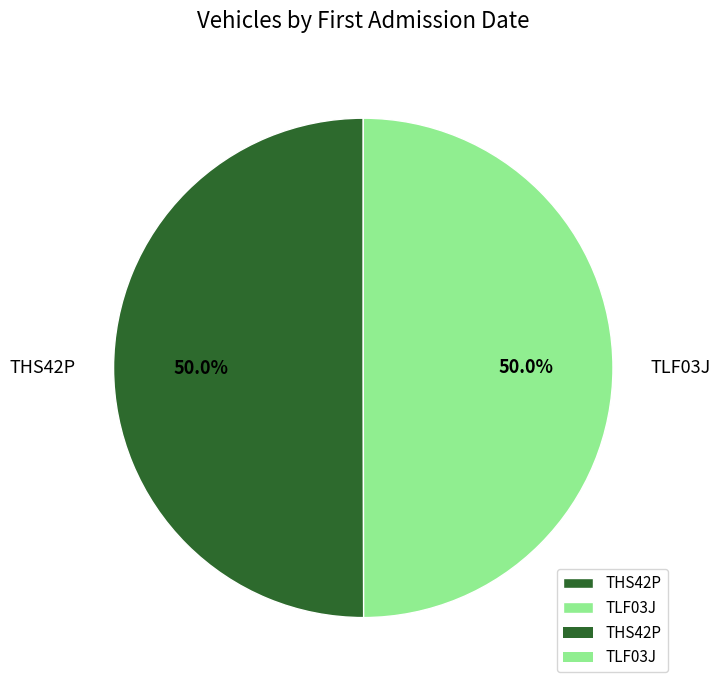

What portion of the pie excludes THS42P?

50.0%